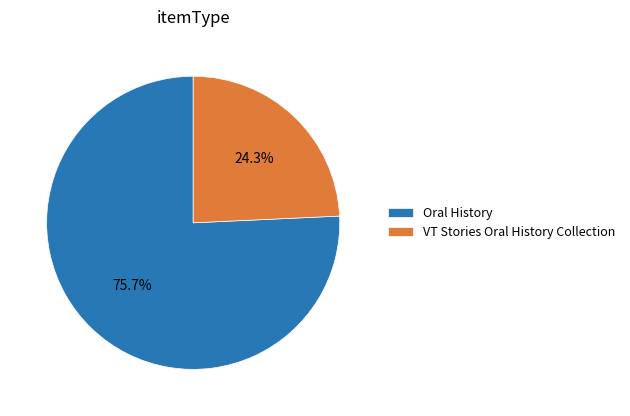

Which has a higher value, VT Stories Oral History Collection or Oral History?

Oral History